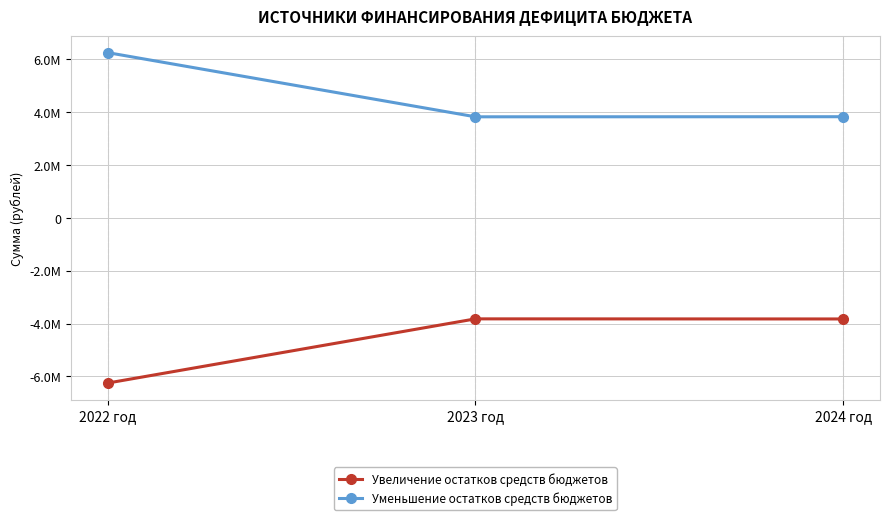

Does the chart have visible grid lines?

Yes